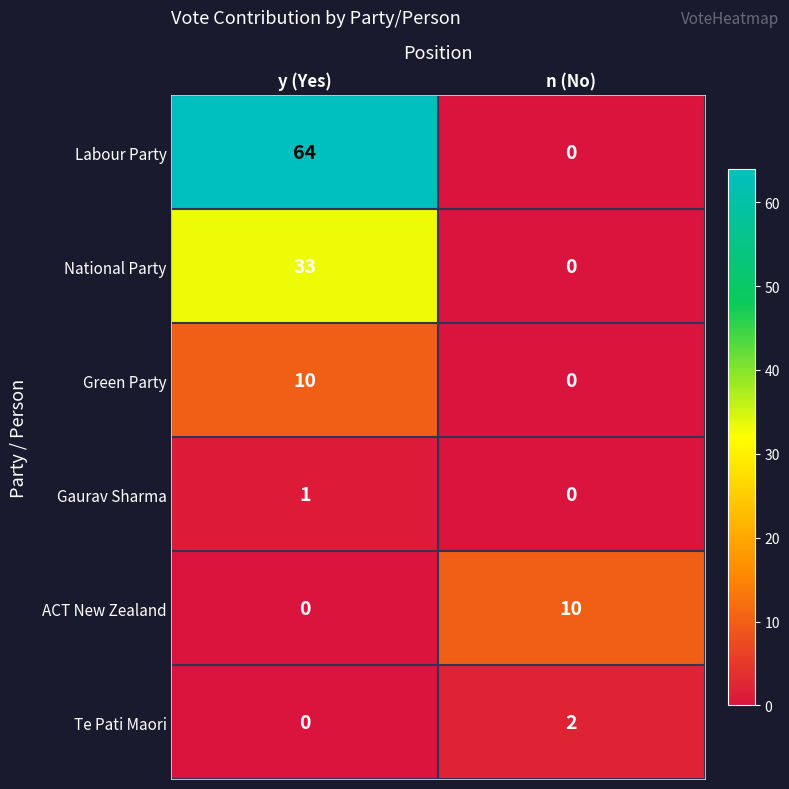

Rank the categories by Te Pati Maori value from highest to lowest.

n (No), y (Yes)